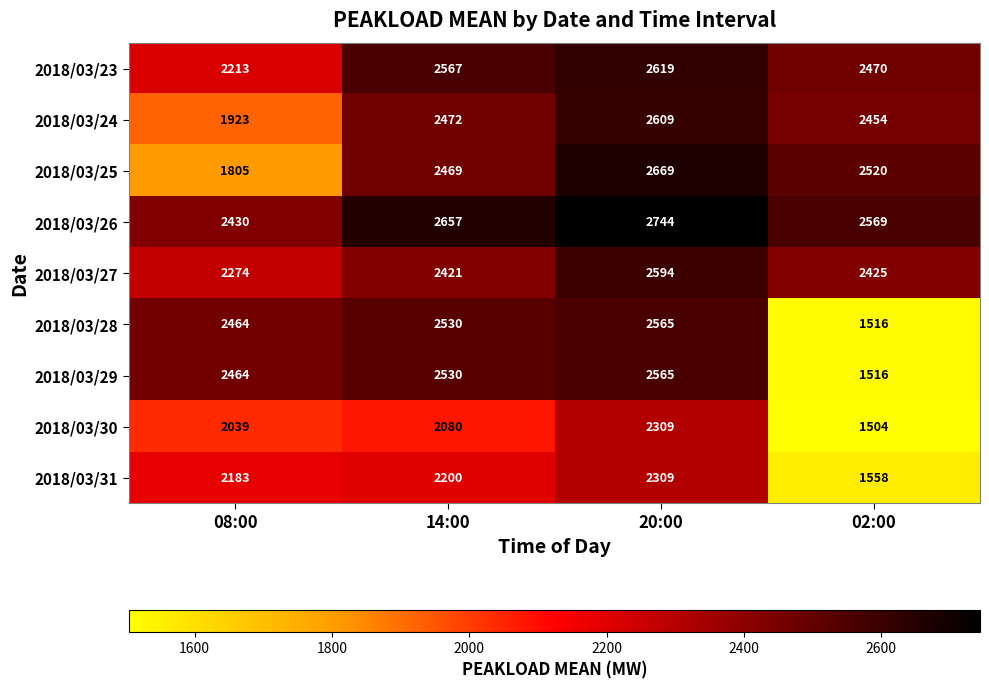

What is the sum of the 2018/03/27 values at 14:00 and 20:00?

5015